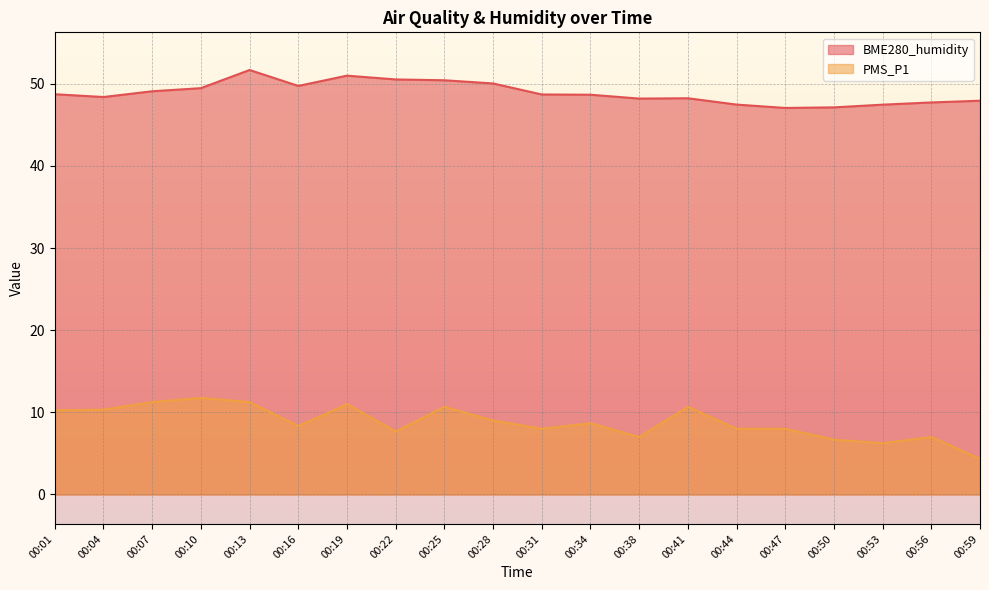

Which series has the largest range (max minus min)?

PMS_P1